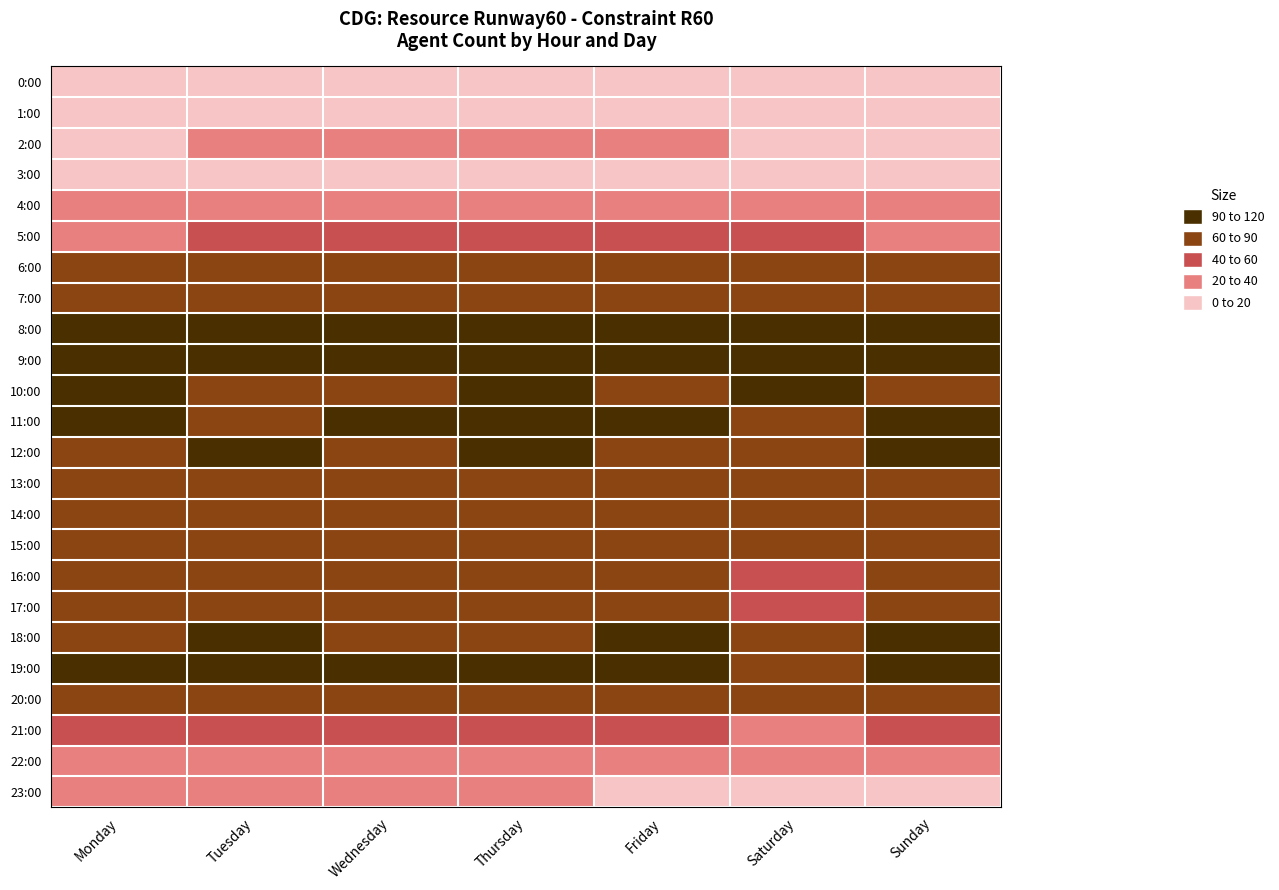

Reading left to right, extract all data points from this chart.

0:00: Monday=2	Tuesday=9	Wednesday=10	Thursday=9	Friday=11	Saturday=5	Sunday=6
1:00: Monday=4	Tuesday=5	Wednesday=6	Thursday=6	Friday=6	Saturday=4	Sunday=5
2:00: Monday=4	Tuesday=23	Wednesday=24	Thursday=23	Friday=22	Saturday=4	Sunday=4
3:00: Monday=2	Tuesday=17	Wednesday=17	Thursday=17	Friday=18	Saturday=2	Sunday=2
4:00: Monday=22	Tuesday=24	Wednesday=22	Thursday=24	Friday=21	Saturday=24	Sunday=23
5:00: Monday=39	Tuesday=44	Wednesday=44	Thursday=40	Friday=43	Saturday=40	Sunday=36
6:00: Monday=78	Tuesday=74	Wednesday=72	Thursday=75	Friday=73	Saturday=77	Sunday=70
7:00: Monday=85	Tuesday=81	Wednesday=81	Thursday=82	Friday=86	Saturday=84	Sunday=80
8:00: Monday=118	Tuesday=115	Wednesday=116	Thursday=118	Friday=116	Saturday=114	Sunday=109
9:00: Monday=93	Tuesday=99	Wednesday=93	Thursday=100	Friday=96	Saturday=98	Sunday=97
10:00: Monday=90	Tuesday=85	Wednesday=84	Thursday=94	Friday=87	Saturday=92	Sunday=86
11:00: Monday=90	Tuesday=89	Wednesday=91	Thursday=92	Friday=94	Saturday=86	Sunday=94
12:00: Monday=88	Tuesday=90	Wednesday=82	Thursday=92	Friday=86	Saturday=89	Sunday=90
13:00: Monday=76	Tuesday=68	Wednesday=70	Thursday=72	Friday=66	Saturday=72	Sunday=70
14:00: Monday=69	Tuesday=68	Wednesday=68	Thursday=66	Friday=79	Saturday=67	Sunday=73
15:00: Monday=77	Tuesday=73	Wednesday=76	Thursday=74	Friday=84	Saturday=64	Sunday=74
16:00: Monday=72	Tuesday=72	Wednesday=75	Thursday=72	Friday=74	Saturday=54	Sunday=74
17:00: Monday=62	Tuesday=69	Wednesday=67	Thursday=66	Friday=70	Saturday=58	Sunday=68
18:00: Monday=87	Tuesday=90	Wednesday=85	Thursday=88	Friday=92	Saturday=84	Sunday=90
19:00: Monday=96	Tuesday=92	Wednesday=94	Thursday=97	Friday=101	Saturday=73	Sunday=99
20:00: Monday=70	Tuesday=68	Wednesday=70	Thursday=73	Friday=74	Saturday=65	Sunday=73
21:00: Monday=45	Tuesday=45	Wednesday=46	Thursday=47	Friday=49	Saturday=37	Sunday=43
22:00: Monday=31	Tuesday=31	Wednesday=32	Thursday=33	Friday=27	Saturday=20	Sunday=20
23:00: Monday=29	Tuesday=30	Wednesday=29	Thursday=29	Friday=9	Saturday=12	Sunday=4